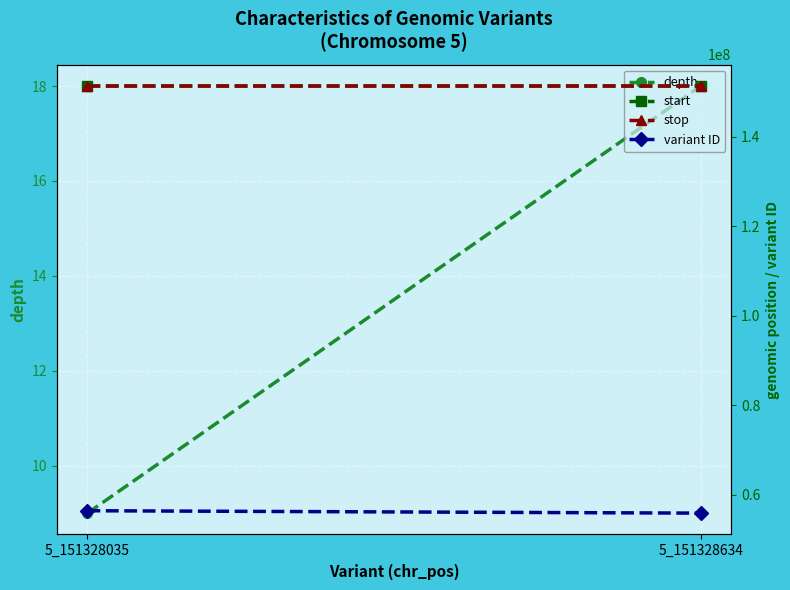

What is the difference between the maximum and minimum values in the stop series?

599